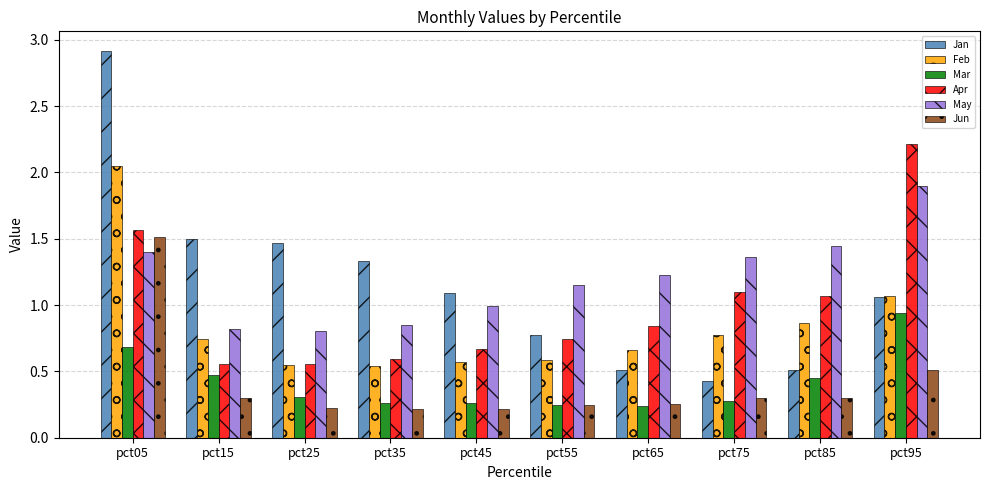

What is the sum of all Jun values?

4.1